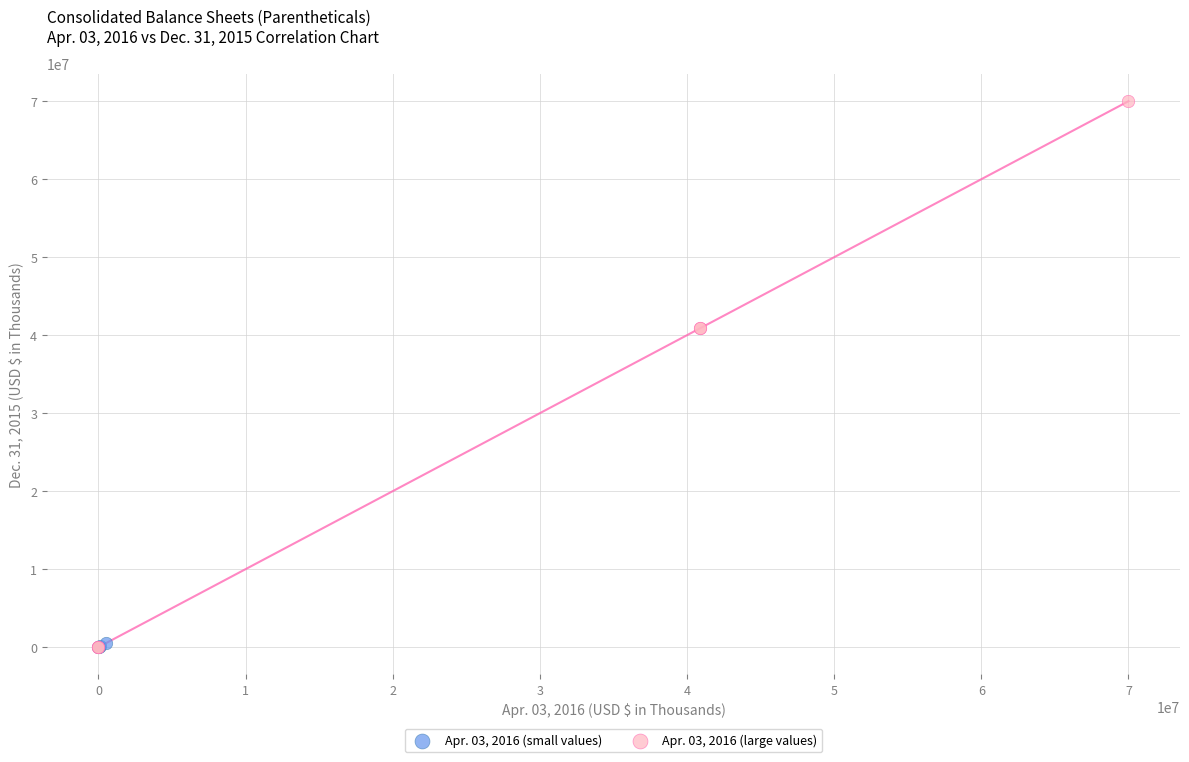

Which series contains the highest Y value?

Apr. 03, 2016 (large values)